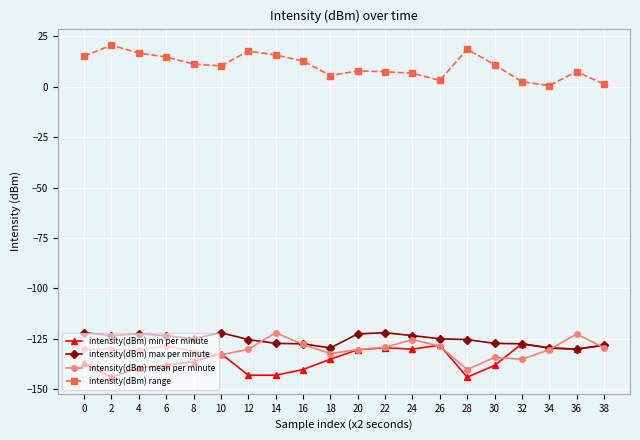

What is the sum of all intensity(dBm) max per minute values?

-2510.4